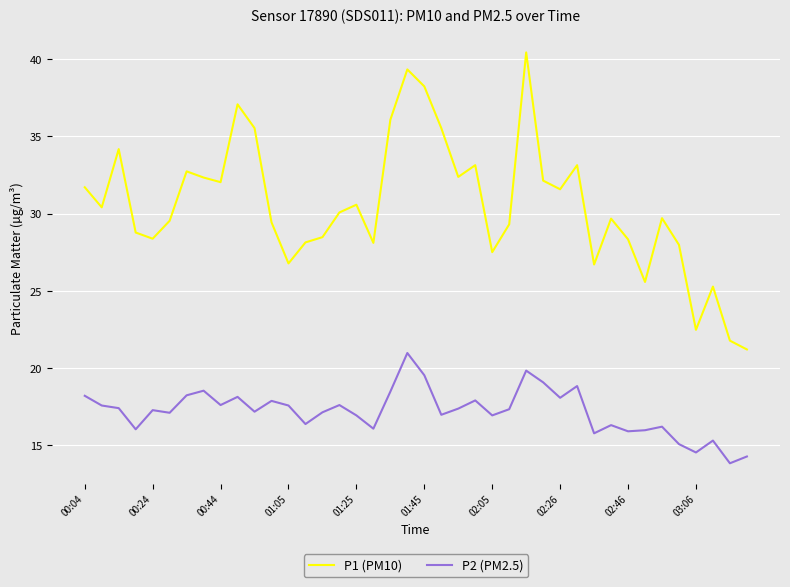

Which series has the widest spread of values?

P1 (PM10)